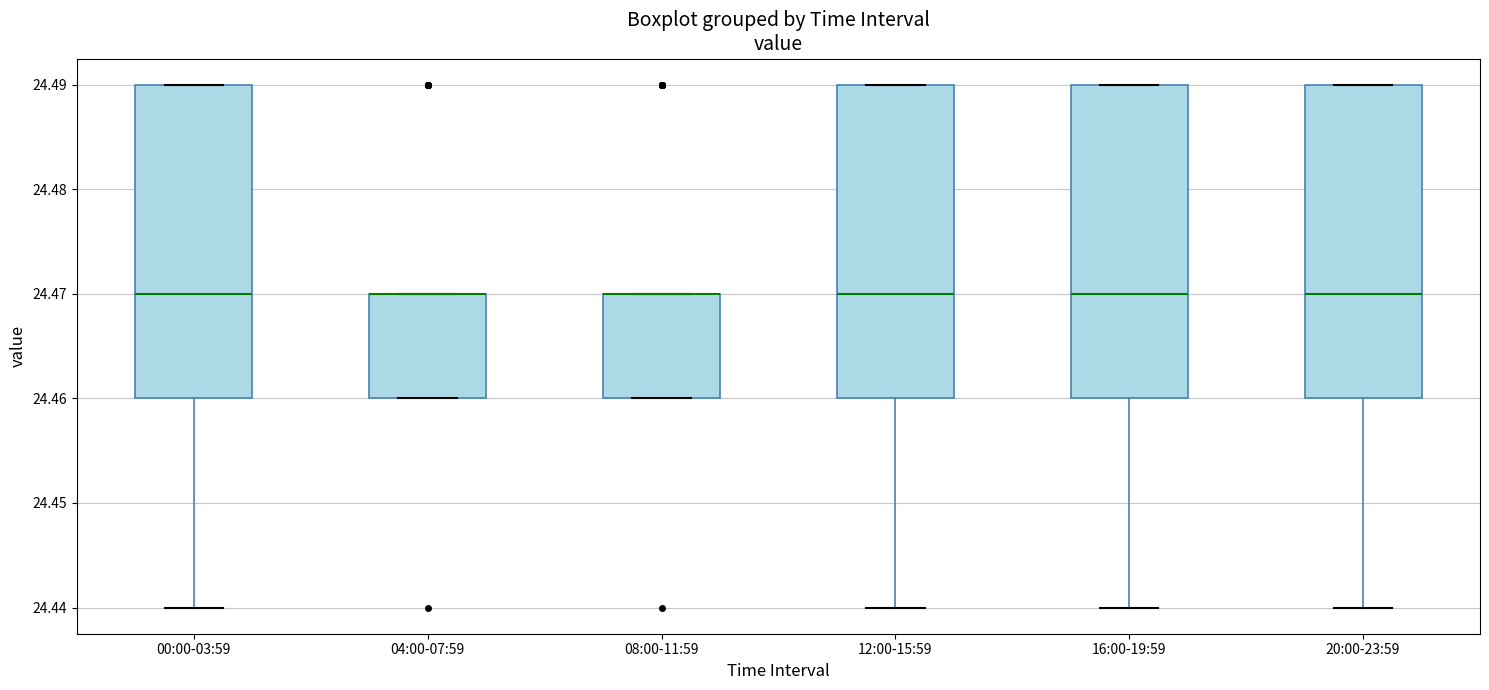

Reading left to right, read every box against the y-axis: the position of its median line, the range the box covers, and the ends of its whiskers. The values are not printed on the chart, so give them approximately, as read against the axis.

00:00-03:59: median 24.47, box 24.46 to 24.49, whiskers 24.44 to 24.49
04:00-07:59: median 24.47 (drawn on the box's upper edge), box 24.46 to 24.47, whiskers 24.46 to 24.47
08:00-11:59: median 24.47 (drawn on the box's upper edge), box 24.46 to 24.47, whiskers 24.46 to 24.47
12:00-15:59: median 24.47, box 24.46 to 24.49, whiskers 24.44 to 24.49
16:00-19:59: median 24.47, box 24.46 to 24.49, whiskers 24.44 to 24.49
20:00-23:59: median 24.47, box 24.46 to 24.49, whiskers 24.44 to 24.49